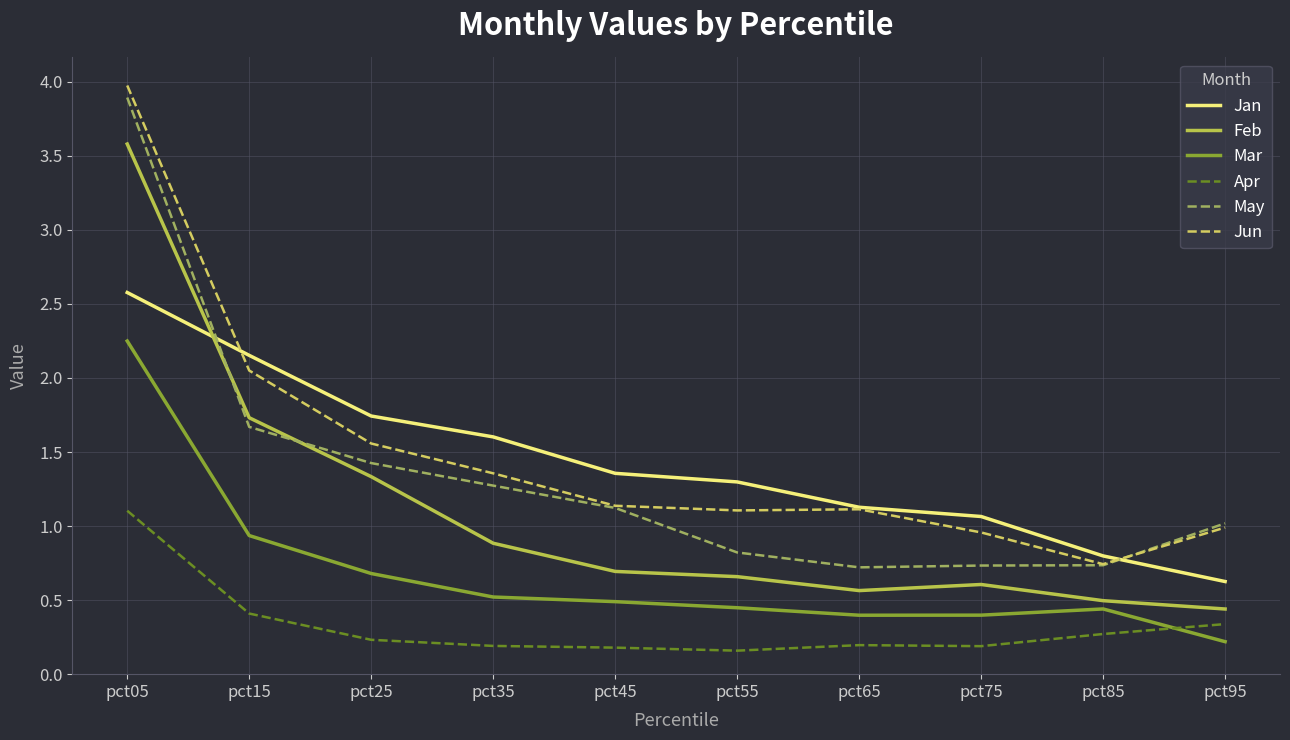

At which label is May closest to 2?

pct15